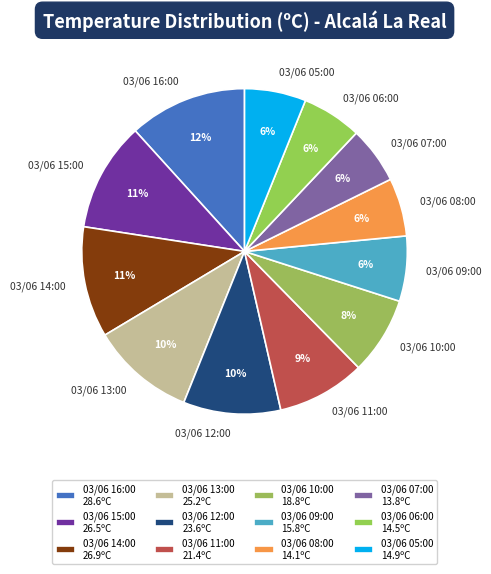

The 03/06 07:00 slice represents 6% of the pie. True or false?

True